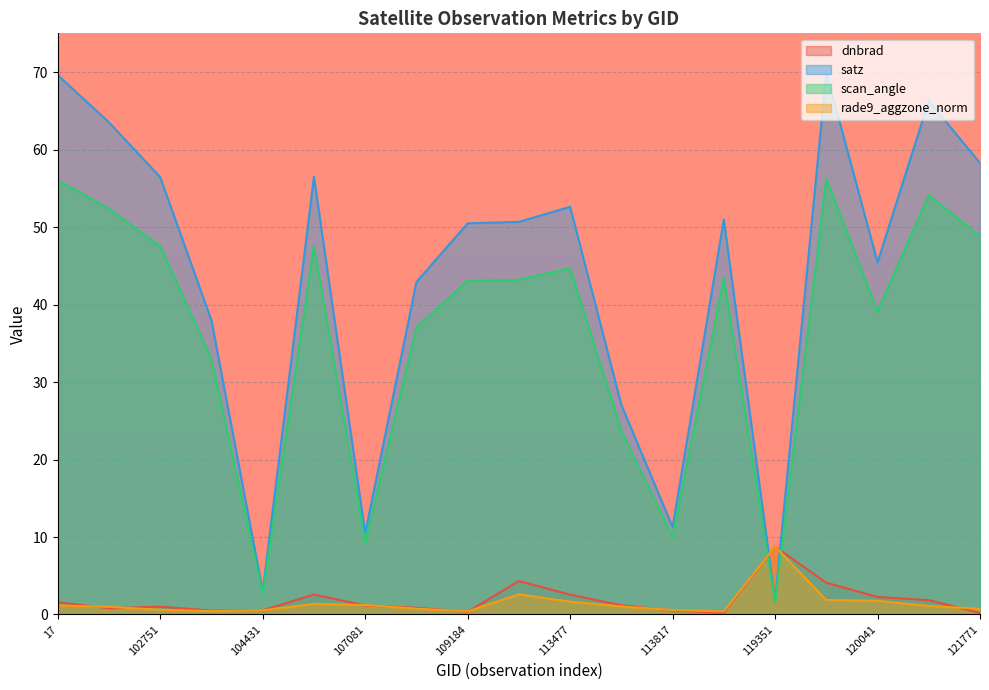

What is the average value of the rade9_aggzone_norm series?

1.5